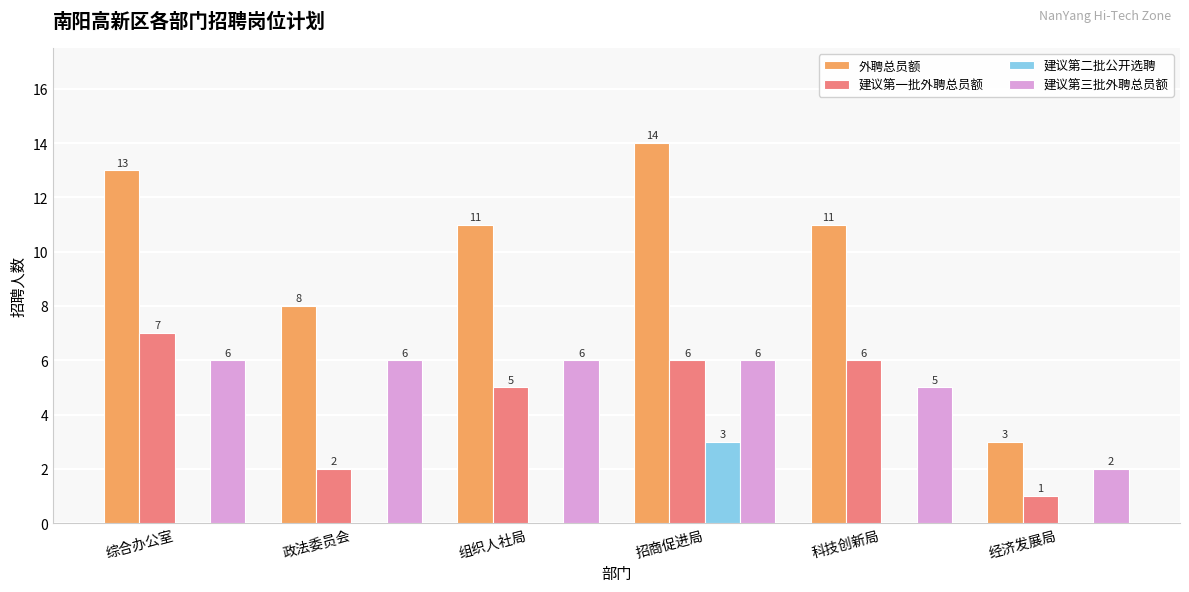

Reading left to right, list all the values displayed in this chart.

外聘总员额: 13	8	11	14	11	3
建议第一批外聘总员额: 7	2	5	6	6	1
建议第二批公开选聘: 0	0	0	3	0	0
建议第三批外聘总员额: 6	6	6	6	5	2